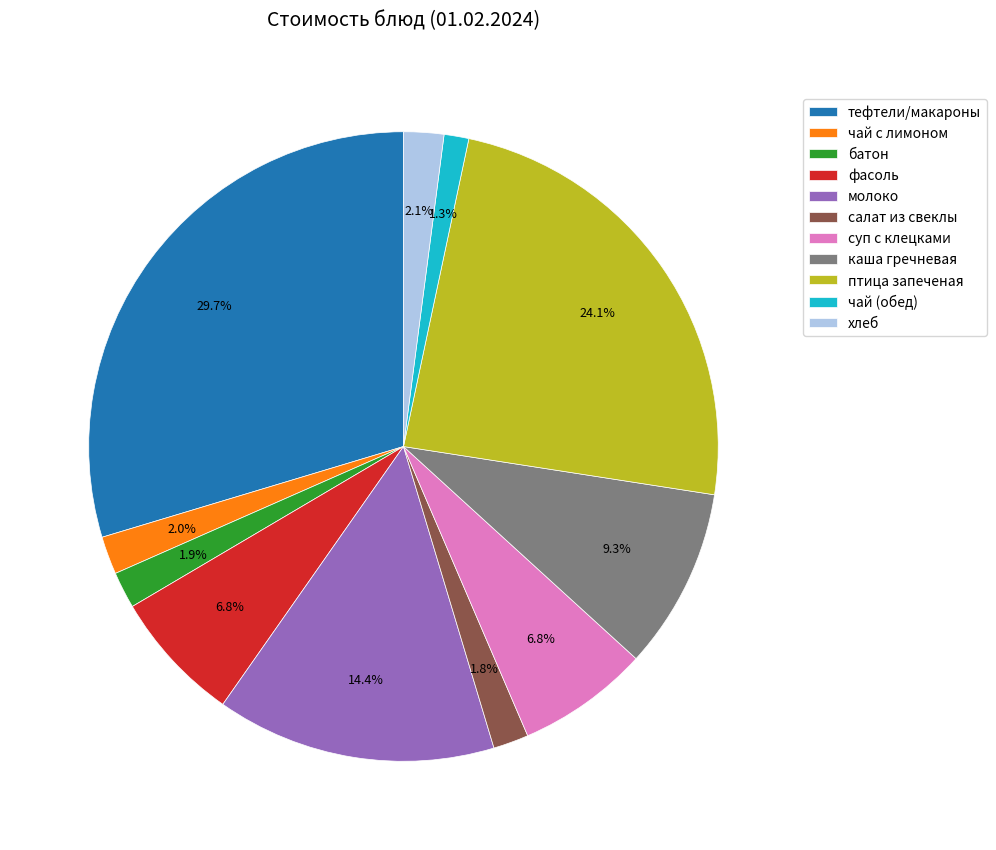

What percentage is the тефтели/макароны slice, to the nearest percent?

30%